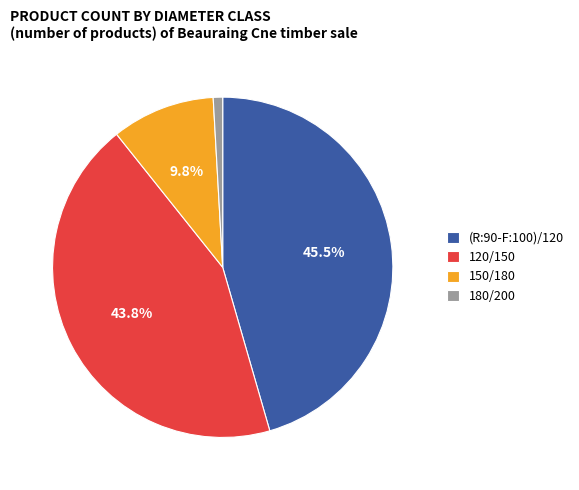

What is the smallest slice in the pie chart?

180/200